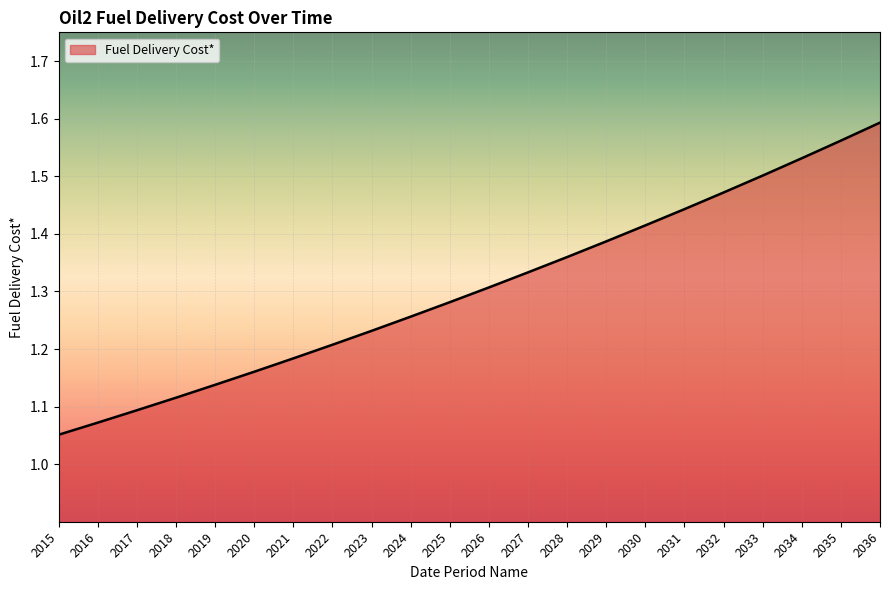

What is the difference between the maximum and minimum values?

0.5